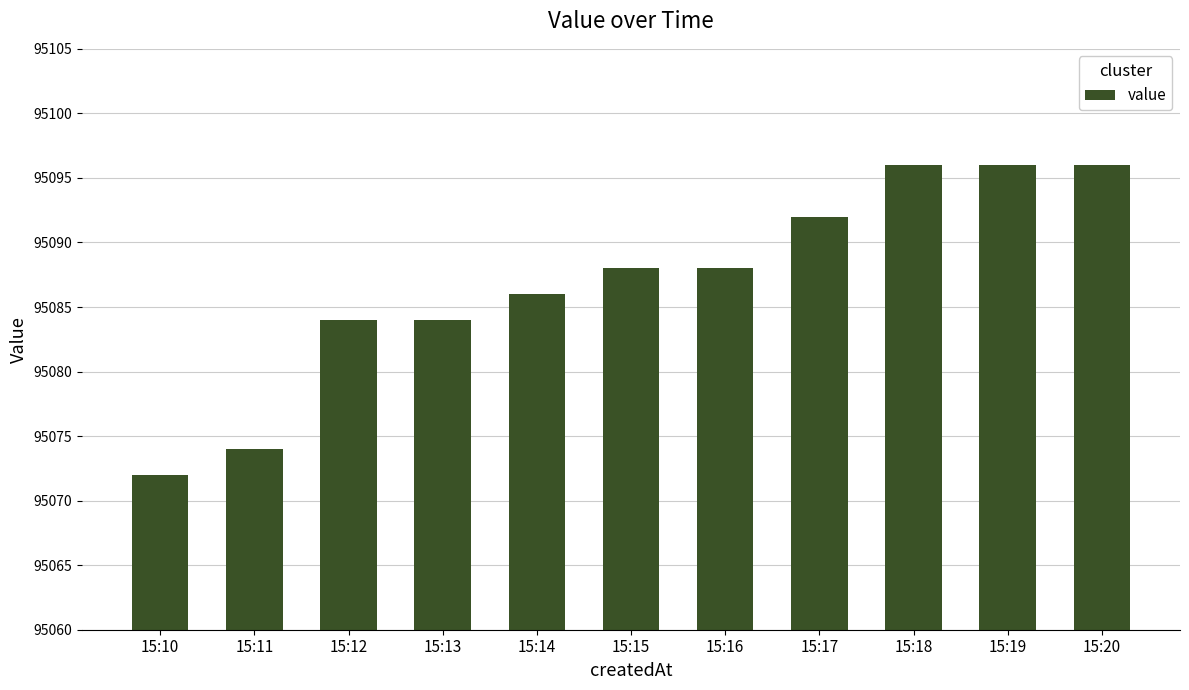

What is the change in value from 15:10 to 15:14?

+14